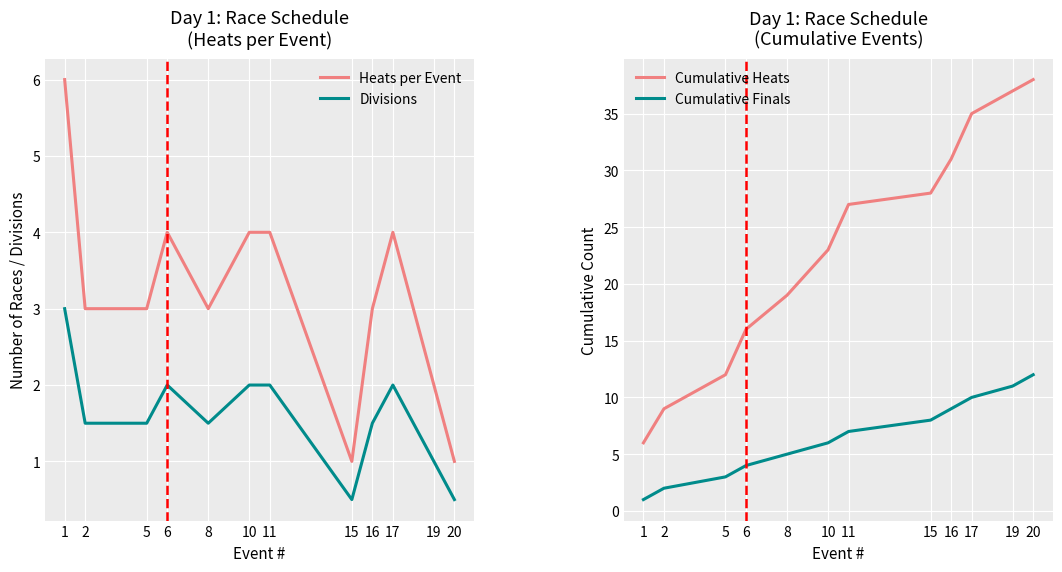

At which category does the chart reach its peak across all series?

20